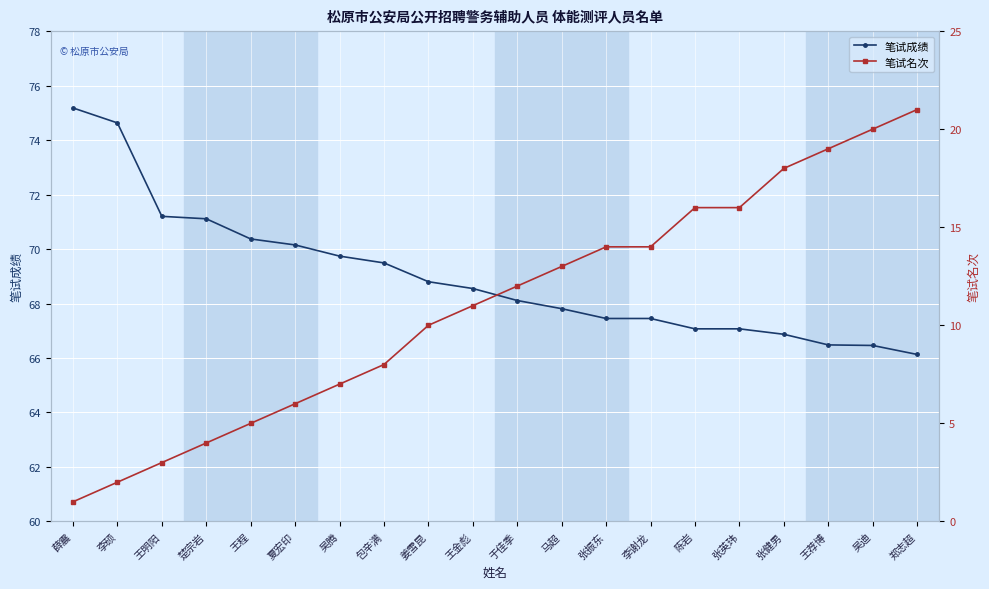

True or false: 笔试名次 and 笔试成绩 intersect in this chart.

False